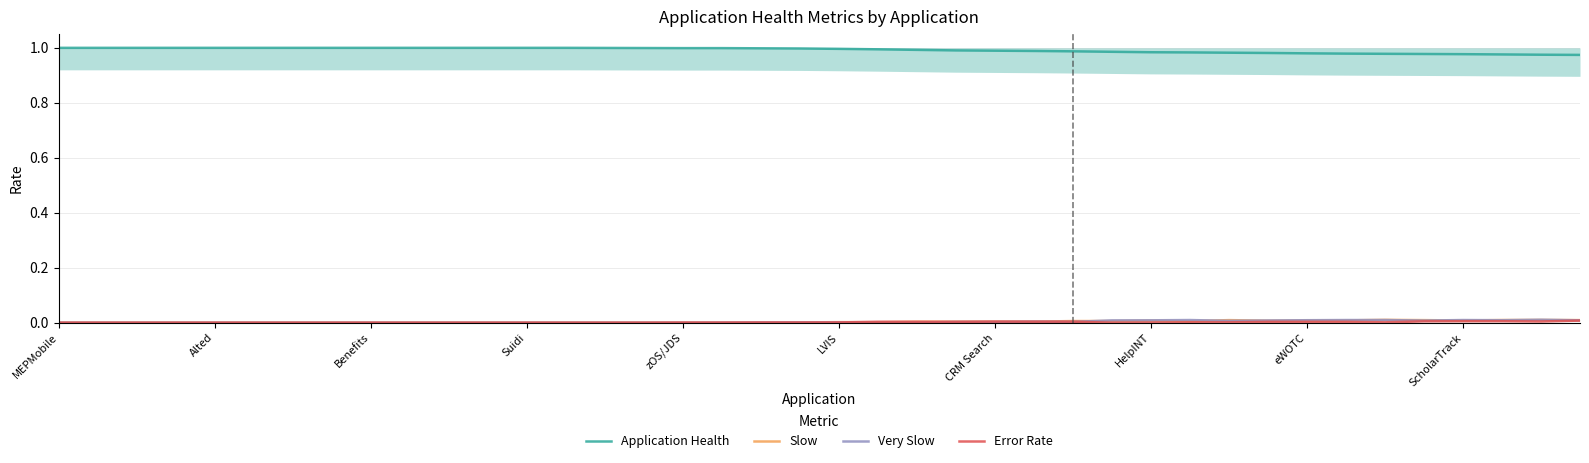

Count the number of categories in the chart.

40